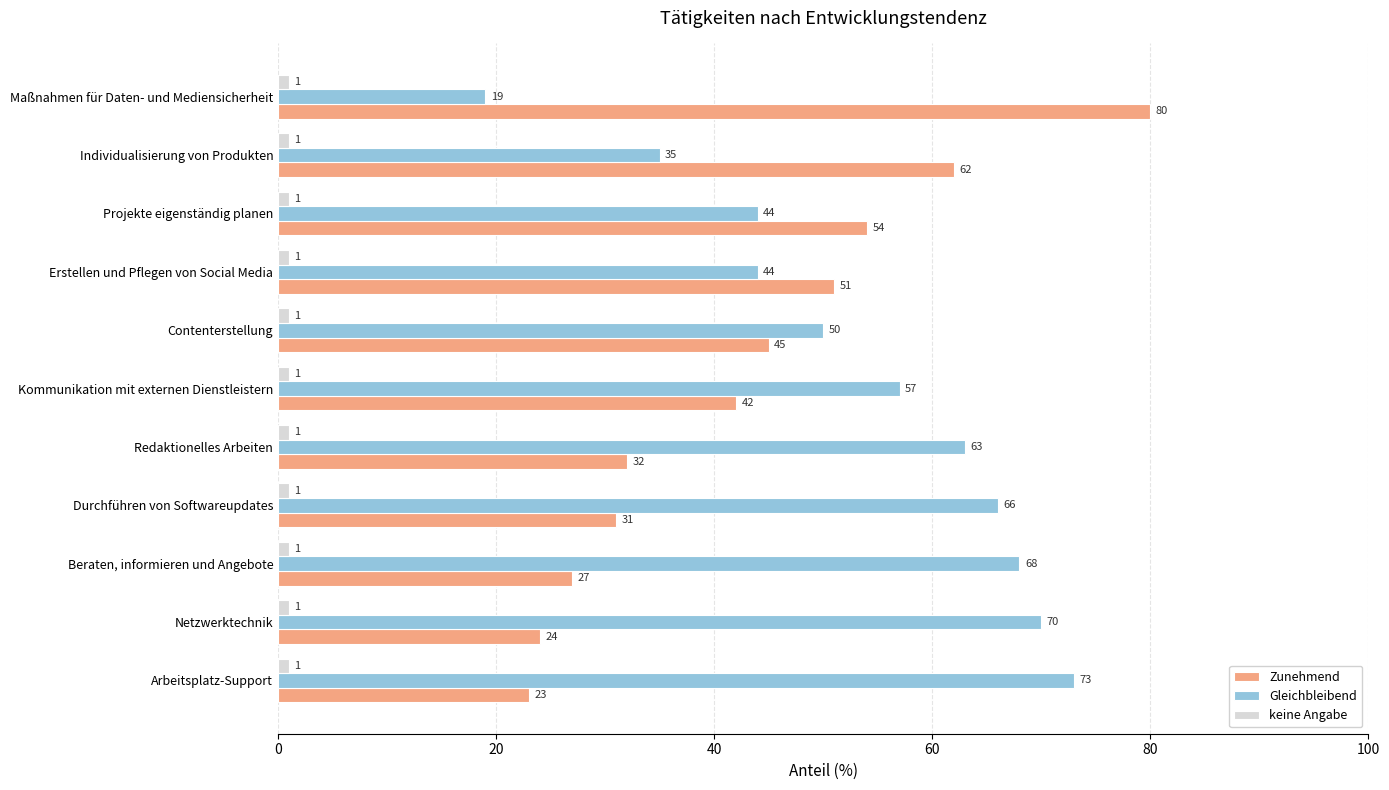

What is the minimum value for Gleichbleibend?

19